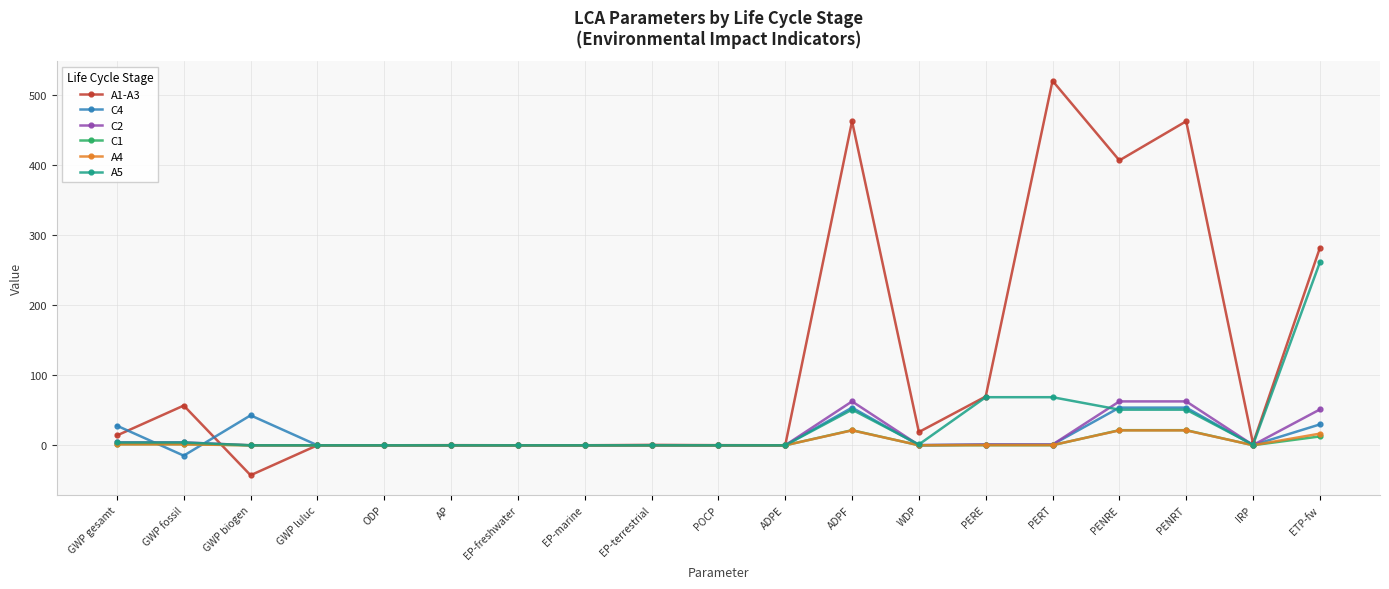

The value of A4 at ODP is 0.0. True or false?

True